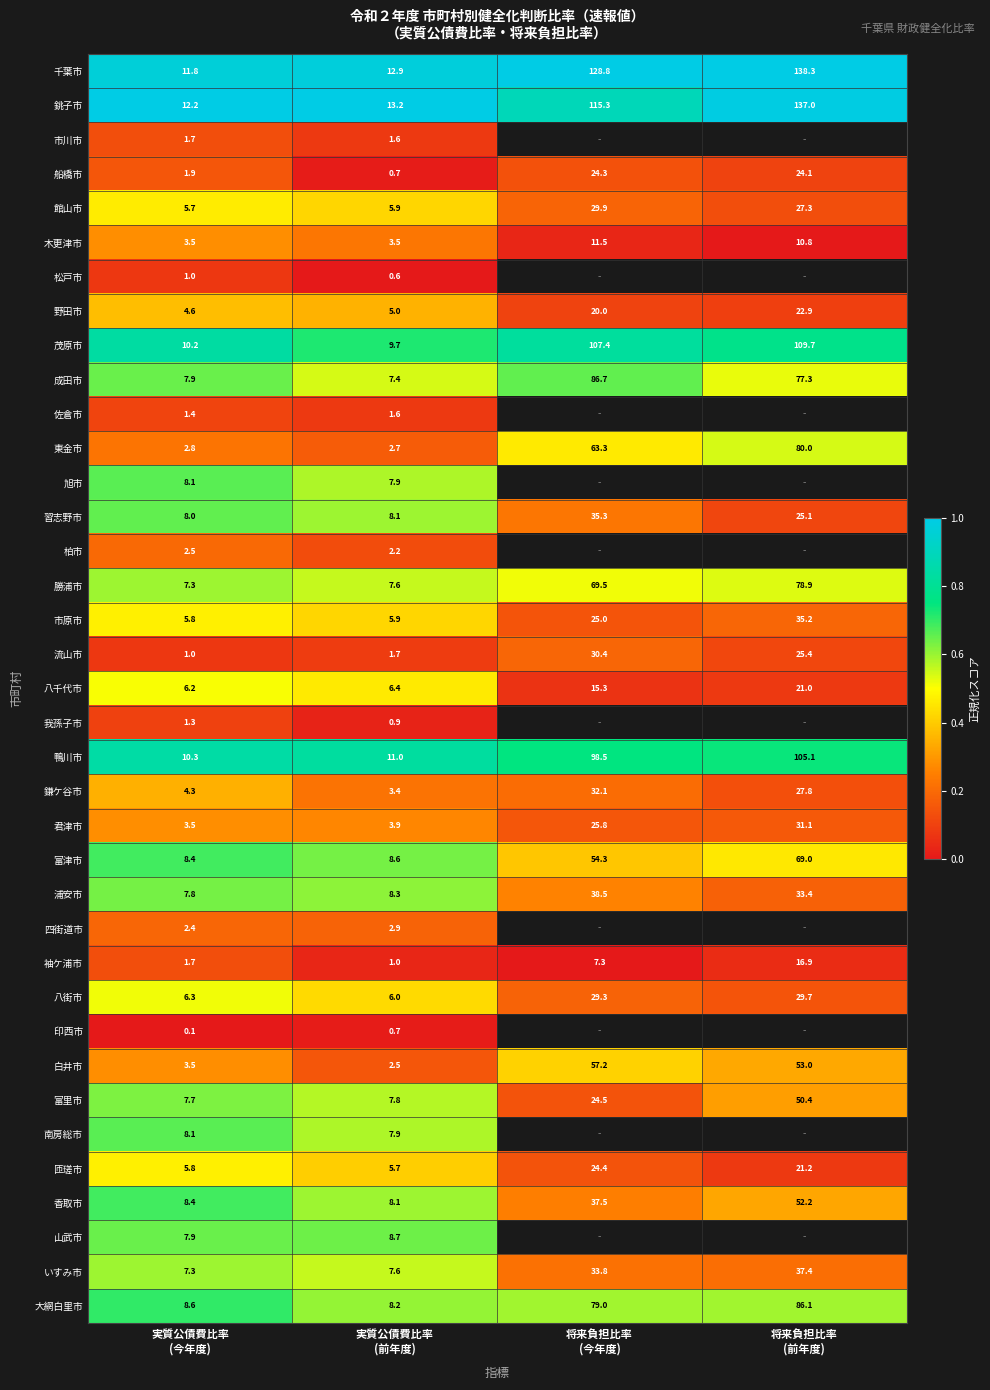

True or false: 館山市 has a value of 0.4 at 実質公債費比率 (前年度).

True